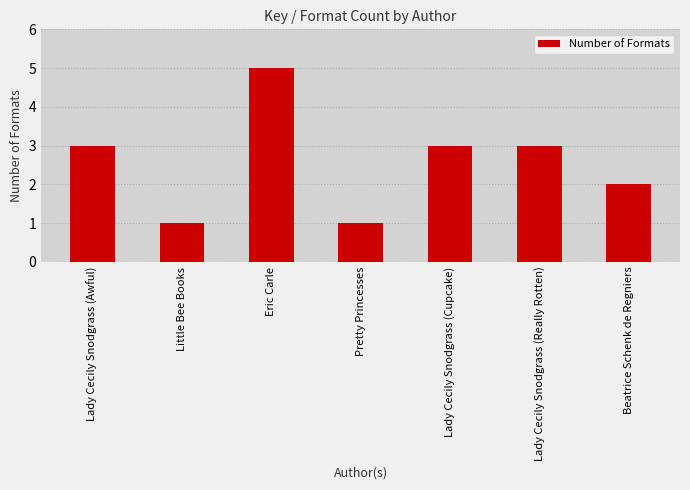

What is the label of the 5th bar from the left?

Lady Cecily Snodgrass (Cupcake)